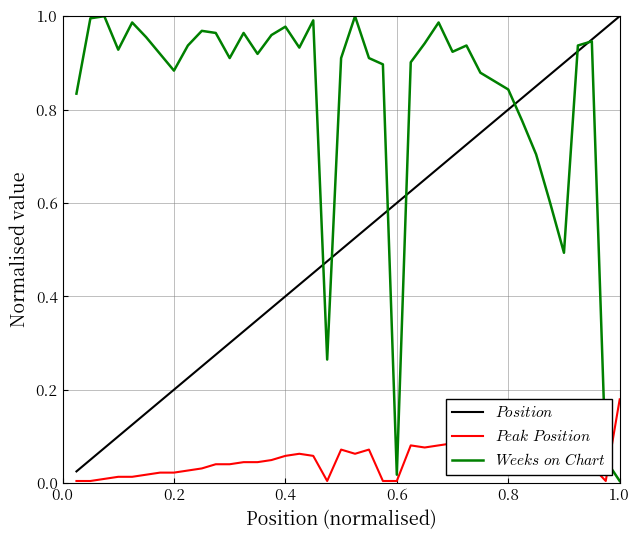

What is the greatest value displayed?

1.0